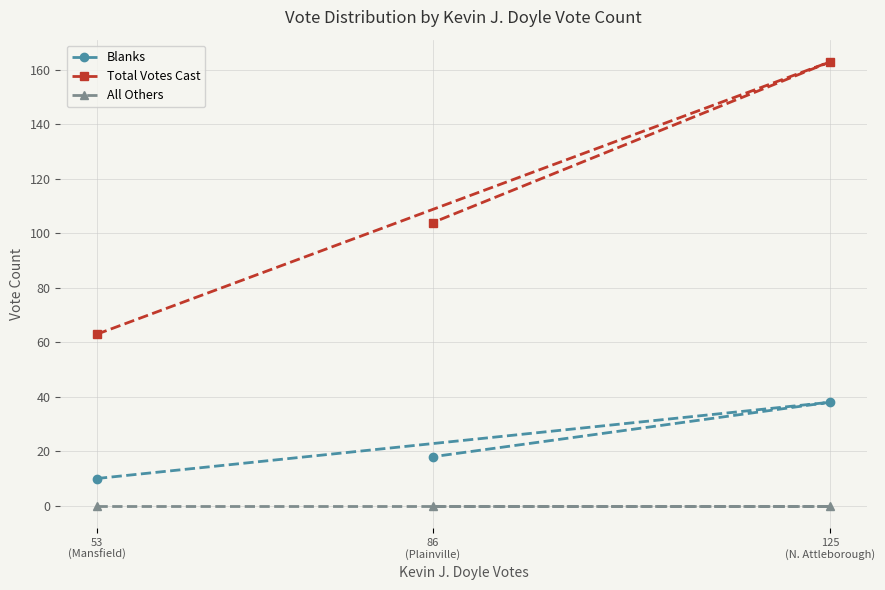

Which series has the largest range (max minus min)?

Total Votes Cast